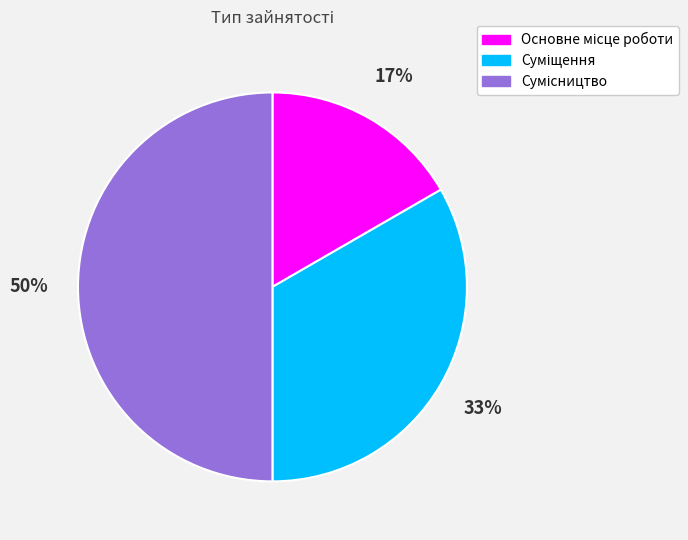

To the nearest percent, what is the average slice percentage?

33%